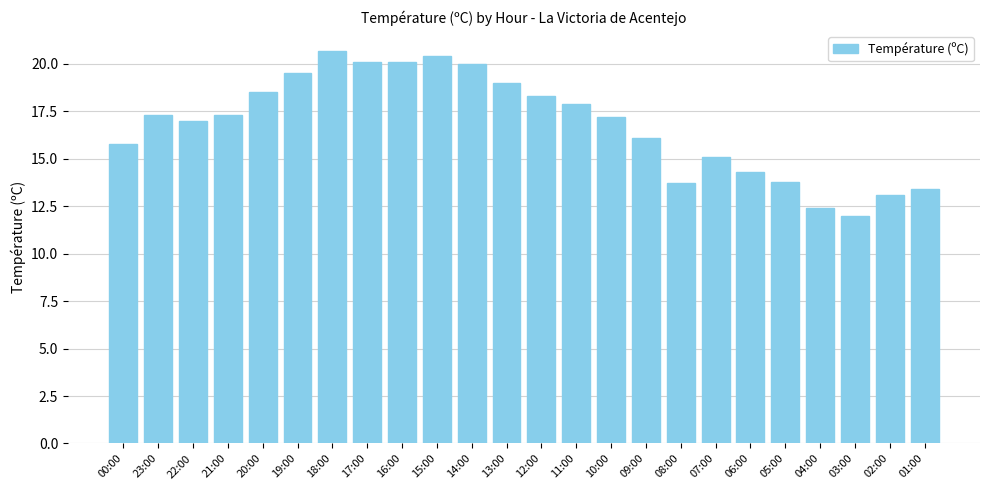

The value at 00:00 is 23.2. True or false?

False